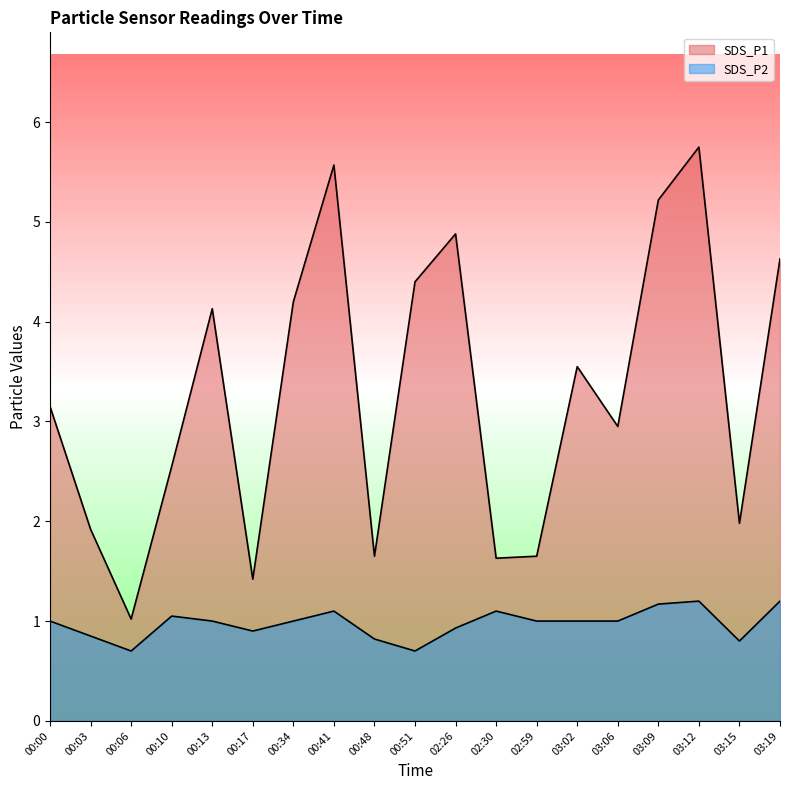

What is the total value across all series at 03:19?

5.8